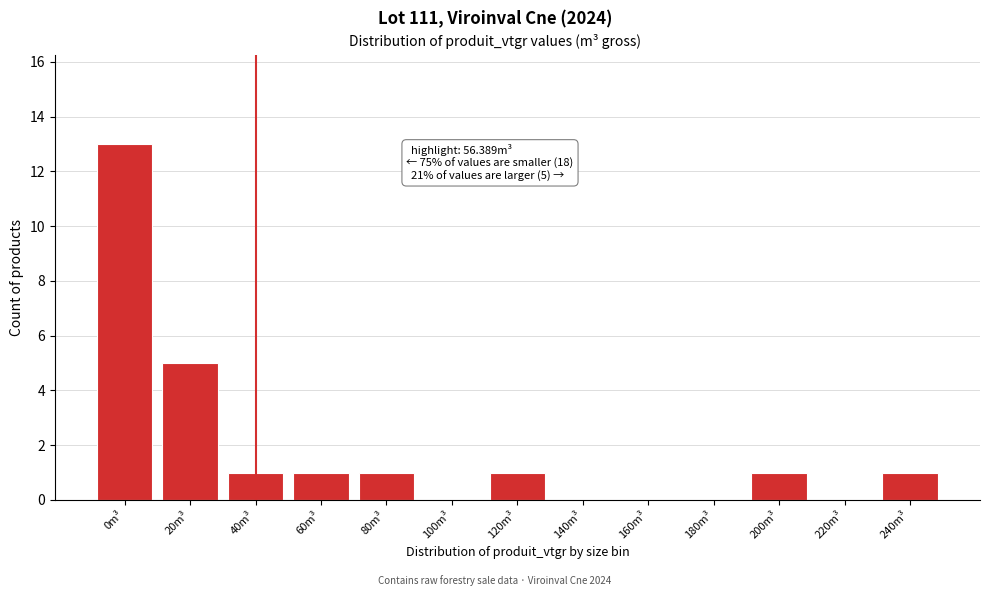

Reading left to right, extract all data points from this chart.

0m³=13	20m³=5	40m³=1	60m³=1	80m³=1	100m³=0	120m³=1	140m³=0	160m³=0	180m³=0	200m³=1	220m³=0	240m³=1